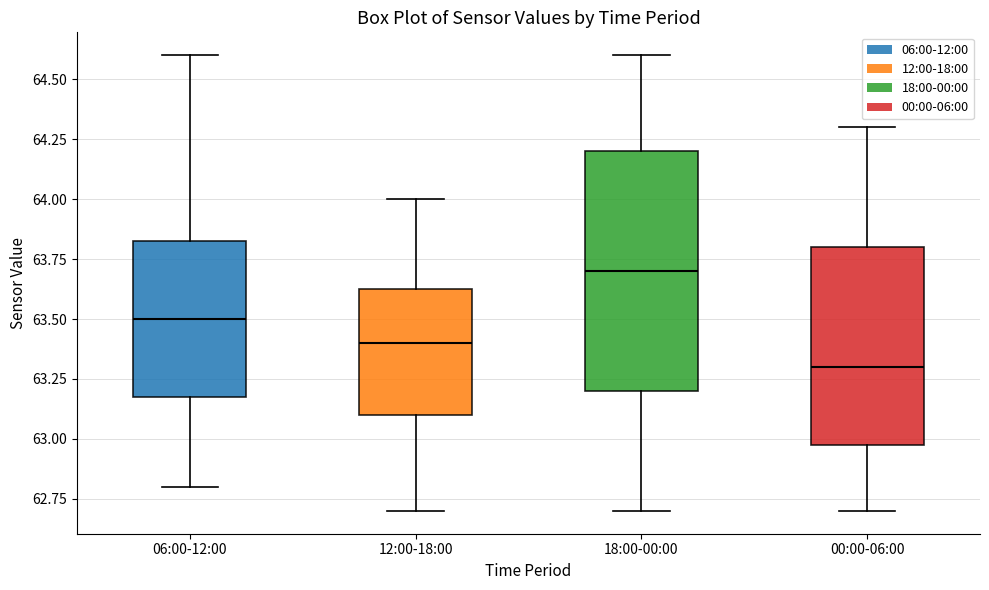

Reading left to right, transcribe this box plot: for each box, give where its median line is, the range the box spans, and where its two whiskers end, as read against the y-axis. The values are not printed on the chart, so give them approximately, as read against the axis.

06:00-12:00: median 63.50, box 63.20 to 63.85, whiskers 62.80 to 64.60
12:00-18:00: median 63.40, box 63.10 to 63.65, whiskers 62.70 to 64.00
18:00-00:00: median 63.70, box 63.20 to 64.20, whiskers 62.70 to 64.60
00:00-06:00: median 63.30, box 63.00 to 63.80, whiskers 62.70 to 64.30